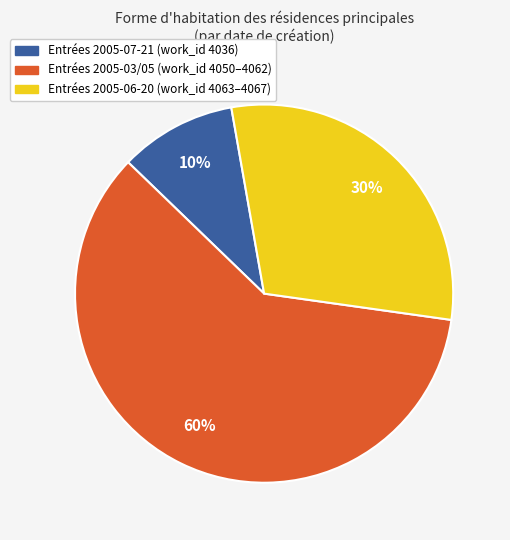

To the nearest percent, what is the difference between the largest and smallest slice percentages?

50%